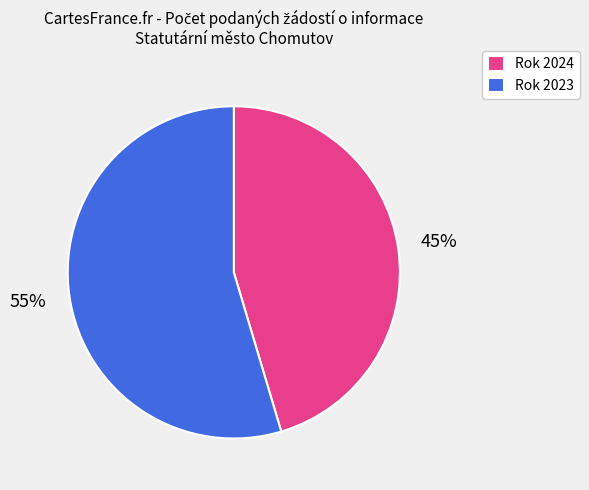

The Rok 2024 slice represents 56% of the pie. True or false?

False